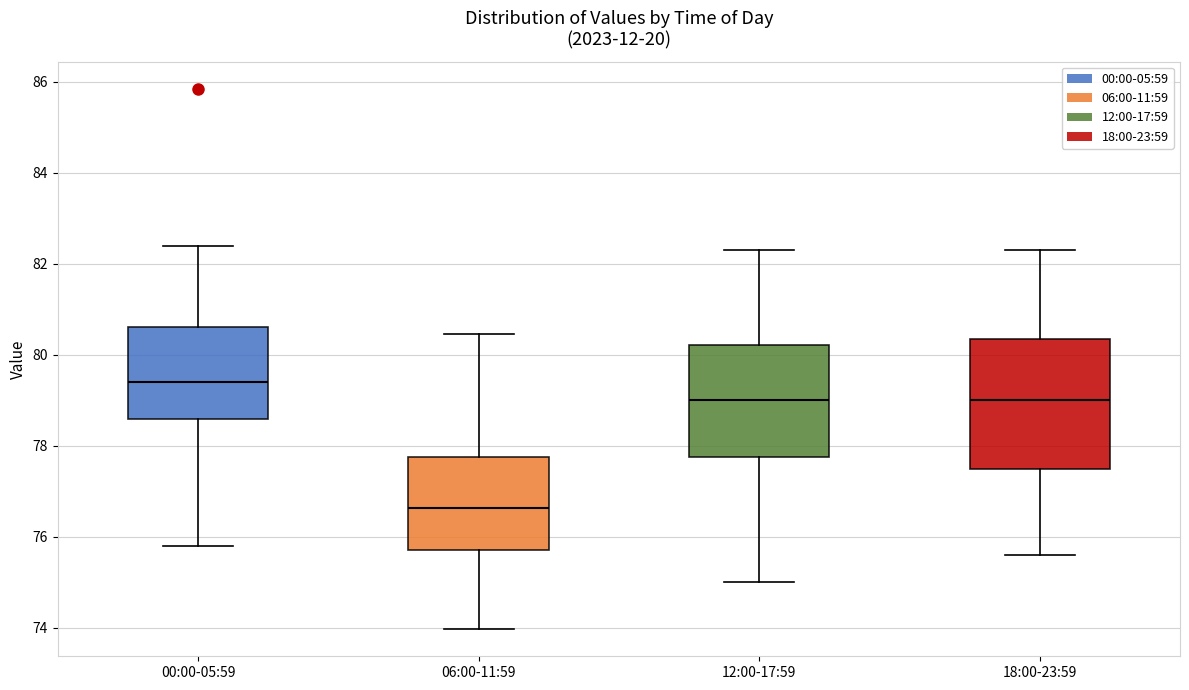

Reading left to right, read every box against the y-axis: the position of its median line, the range the box covers, and the ends of its whiskers. The values are not printed on the chart, so give them approximately, as read against the axis.

00:00-05:59: median 79.4, box 78.6 to 80.6, whiskers 75.8 to 82.4
06:00-11:59: median 76.6, box 75.8 to 77.8, whiskers 74.0 to 80.4
12:00-17:59: median 79.0, box 77.8 to 80.2, whiskers 75.0 to 82.4
18:00-23:59: median 79.0, box 77.6 to 80.4, whiskers 75.6 to 82.4